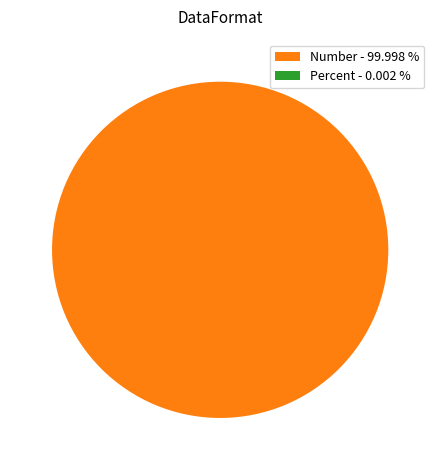

Is Number - 99.998 % the majority of the pie?

Yes